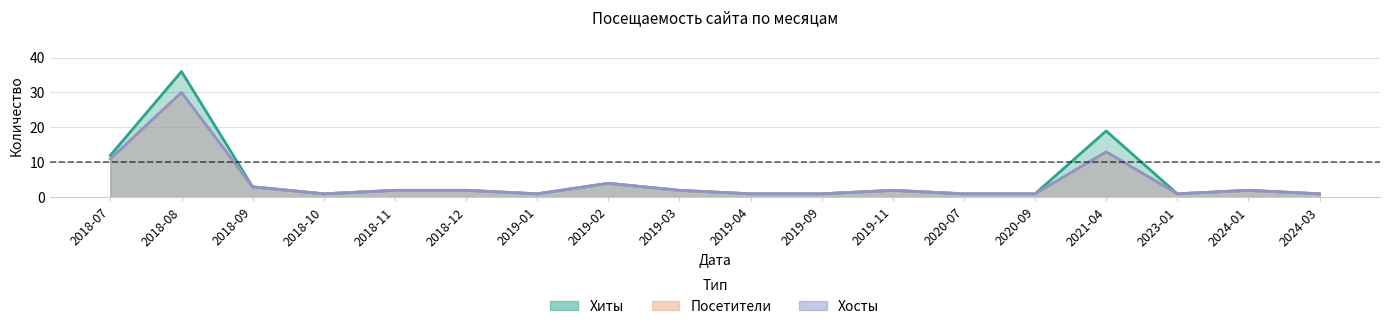

At which category is the sum across all series the highest?

2018-08